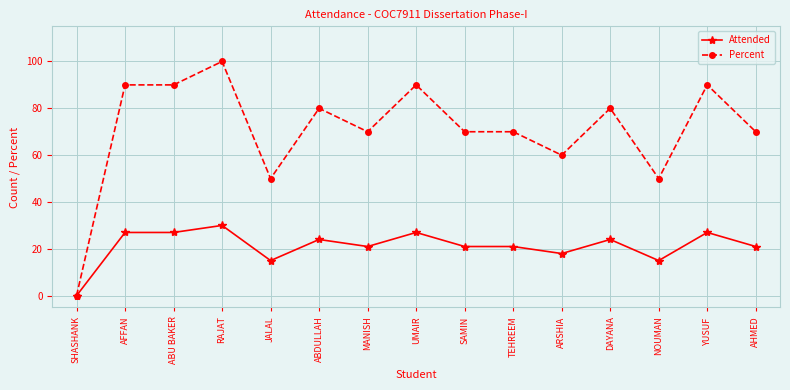

Rank the series at DAYANA from highest to lowest value.

Percent, Attended